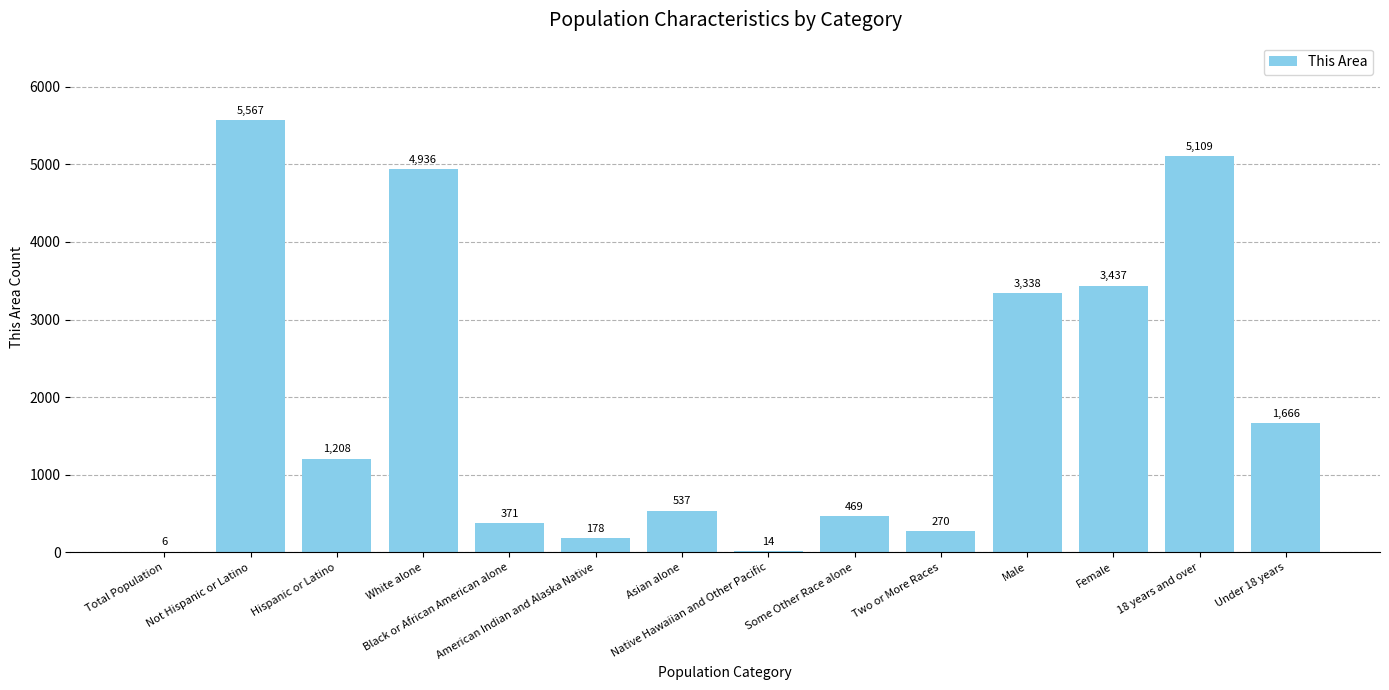

What is the sum of all values?

27106